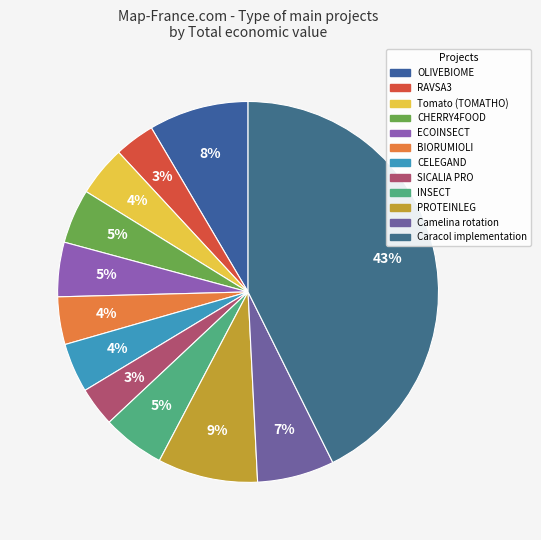

Does any single category account for the majority?

No